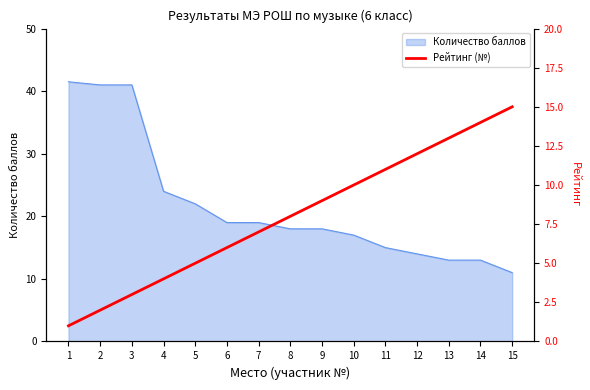

What is the lowest value of the Количество баллов series?

11.0